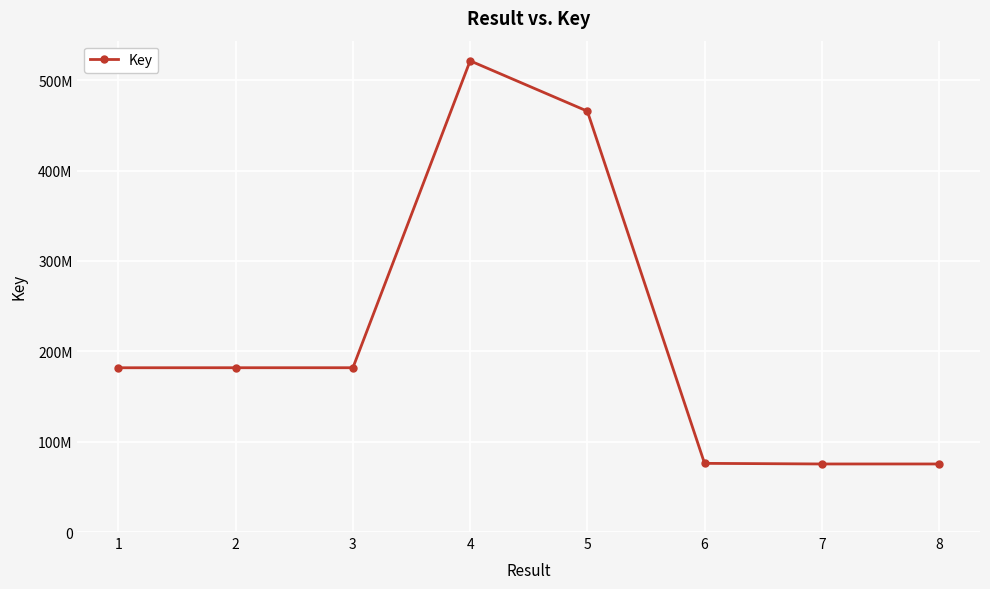

What is the sum of the values at 3 and 7?

257085105